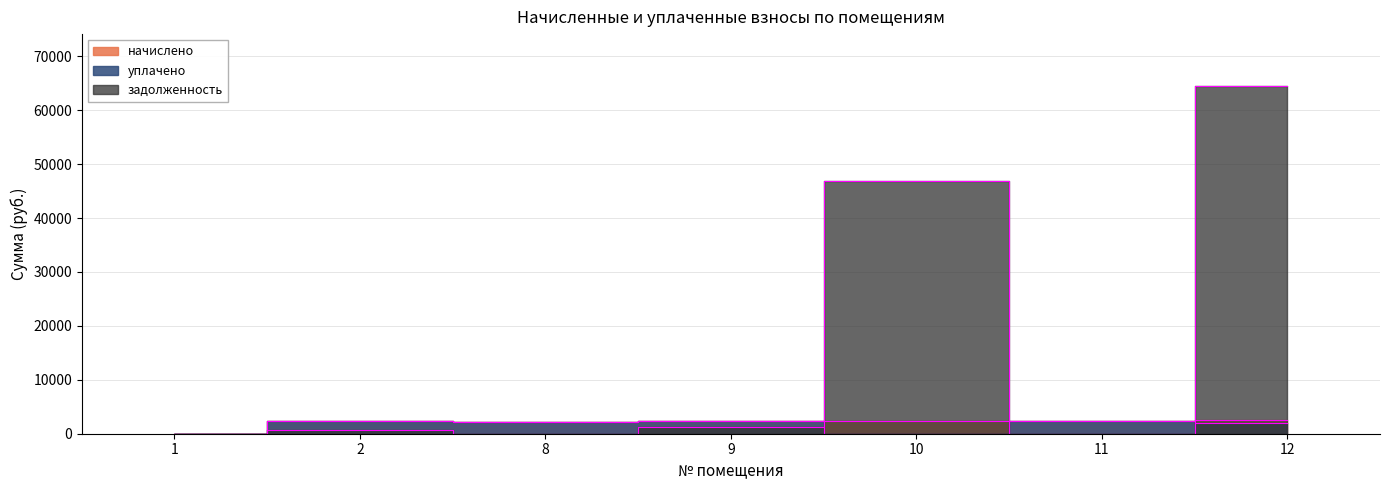

How many times do задолженность and начислено cross each other?

3